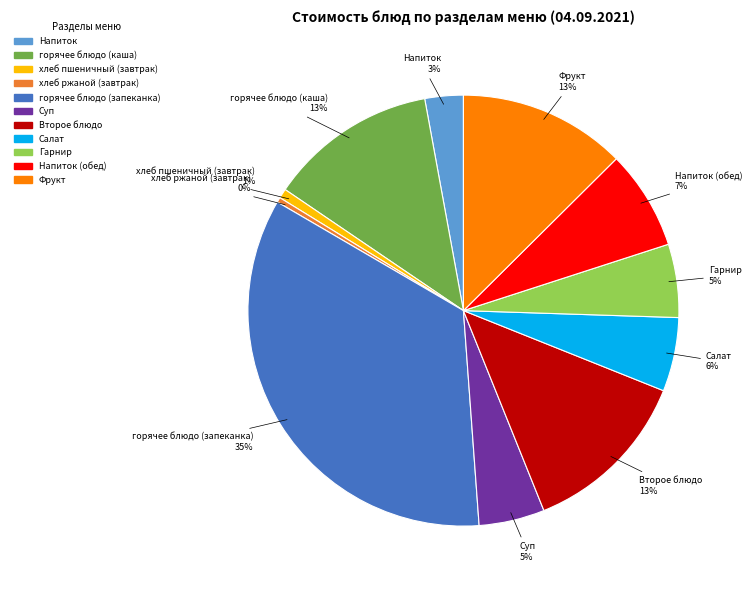

To the nearest percent, what is the average slice percentage?

9%